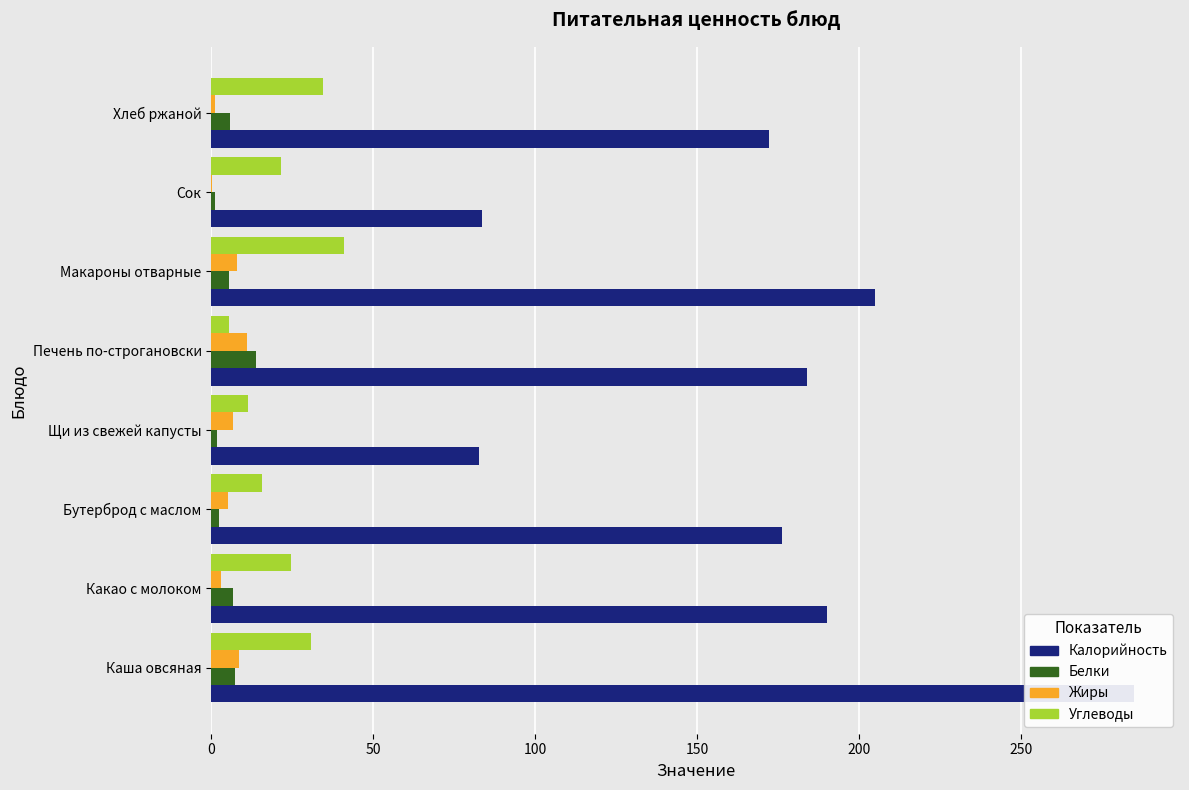

What is the minimum value for Калорийность?

82.6